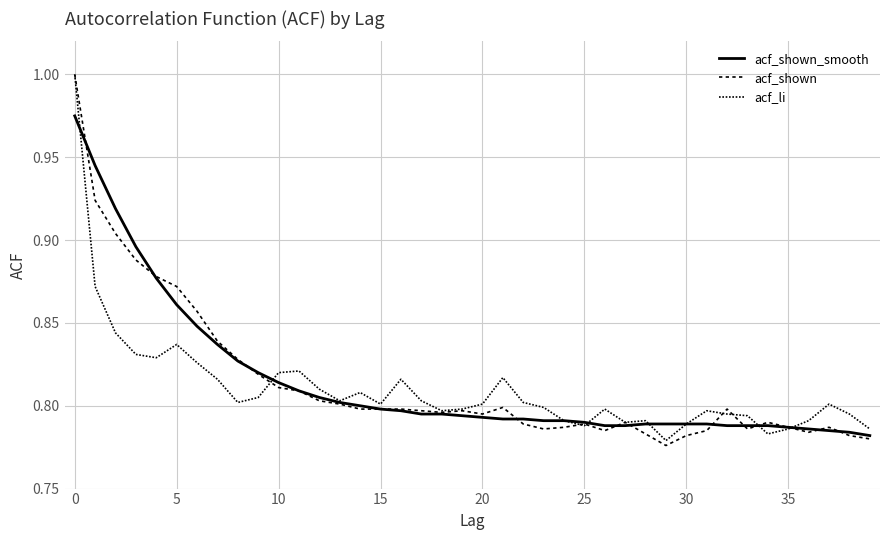

What is the value of the acf_shown point at the 24th from the left?

0.8